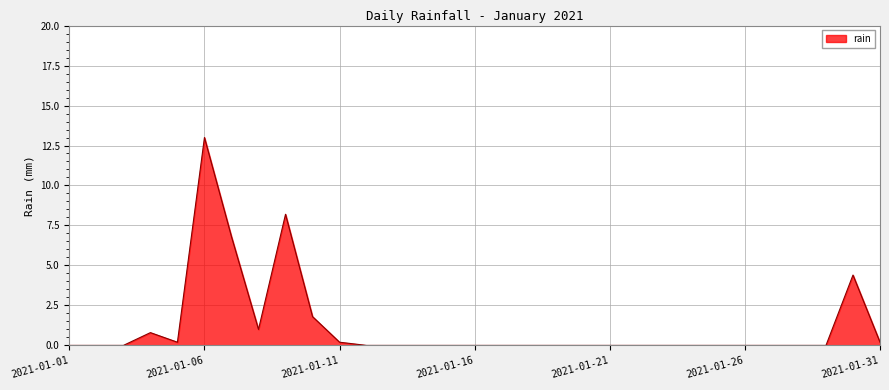

What is the difference between the maximum and minimum values?

13.0